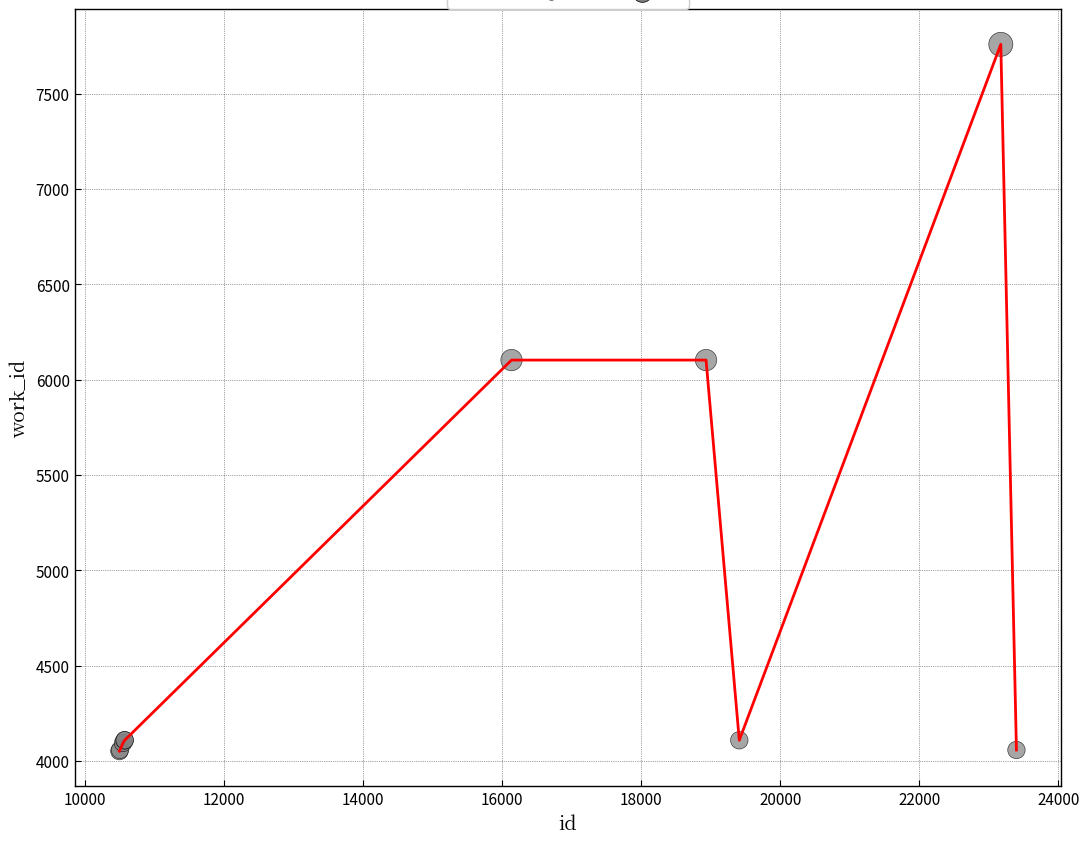

What is the difference between the maximum and minimum values?

3707